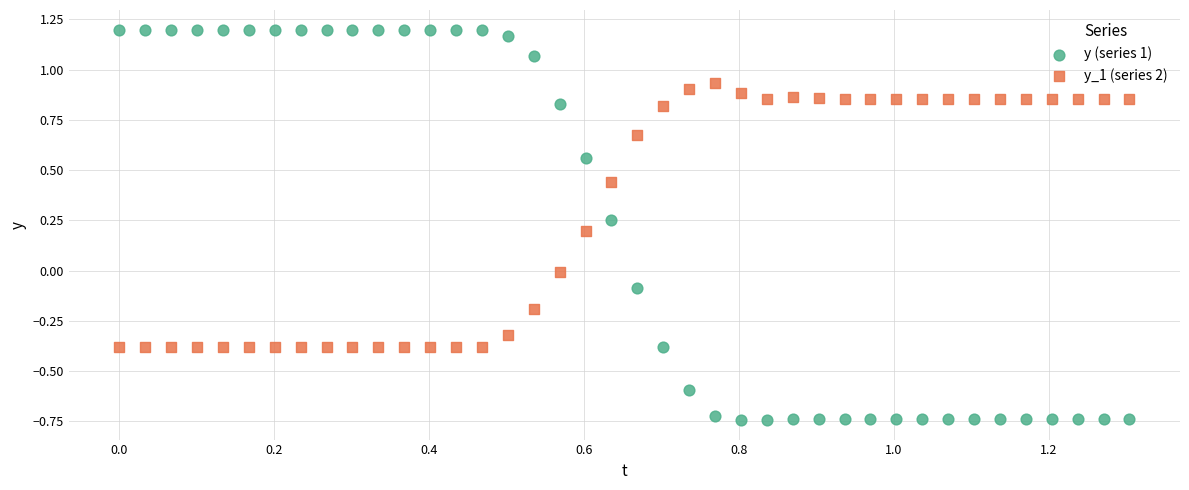

Which series contains the lowest Y value?

y (series 1)